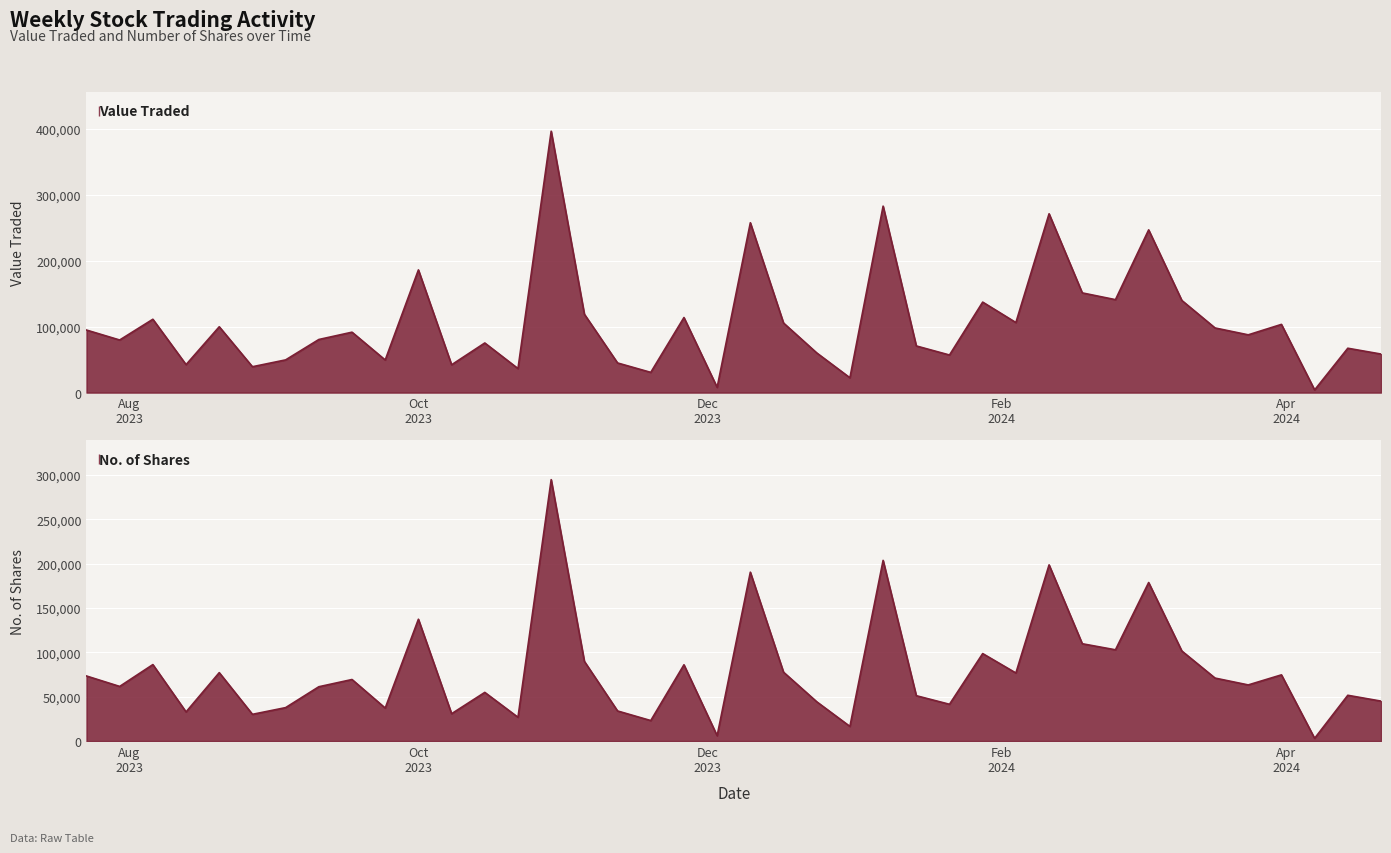

Is it true that Value Traded equals 72410 at 05/11/2023?

False